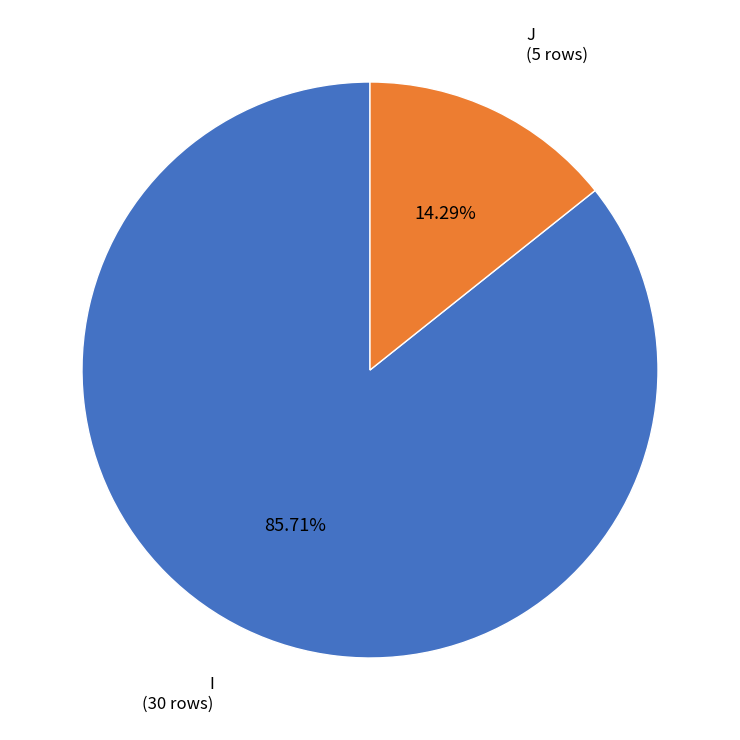

What is the smallest slice in the pie chart?

J